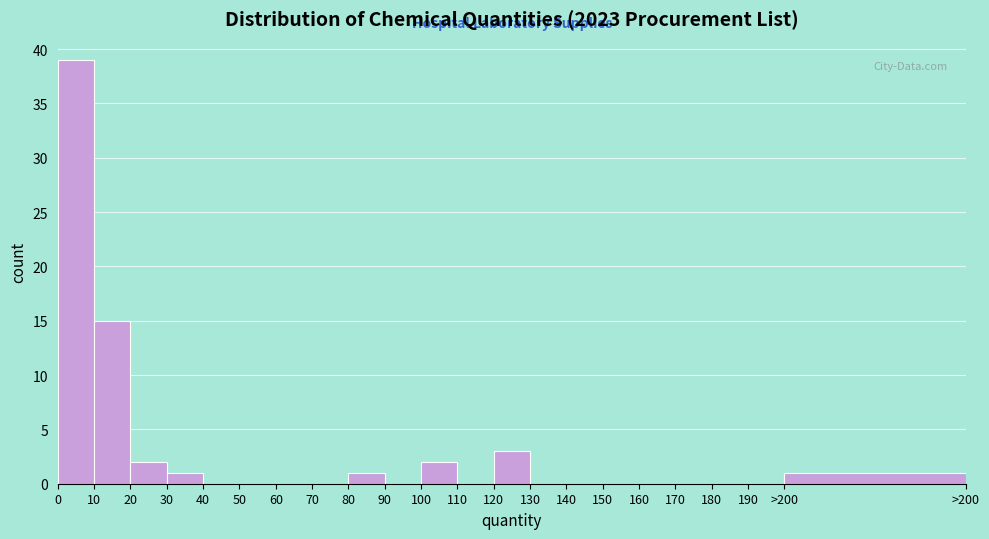

Reading left to right, what are all the values shown in this chart?

0=39	10=15	20=2	30=1	40=0	50=0	60=0	70=0	80=1	90=0	100=2	110=0	120=3	130=0	140=0	150=0	160=0	170=0	180=0	190=0	>200=1